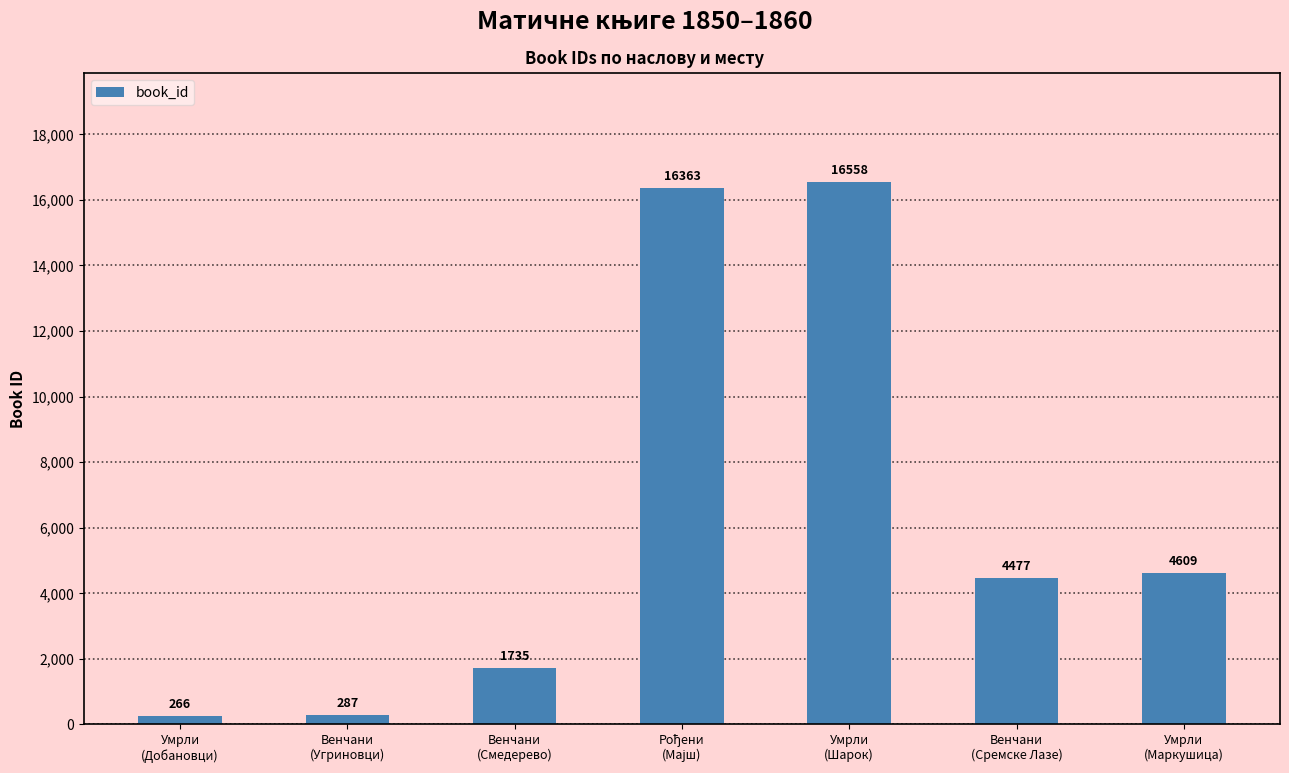

Approximately how many times larger is the value at Венчани
(Сремске Лазе) compared to Умрли
(Добановци)?

16.8